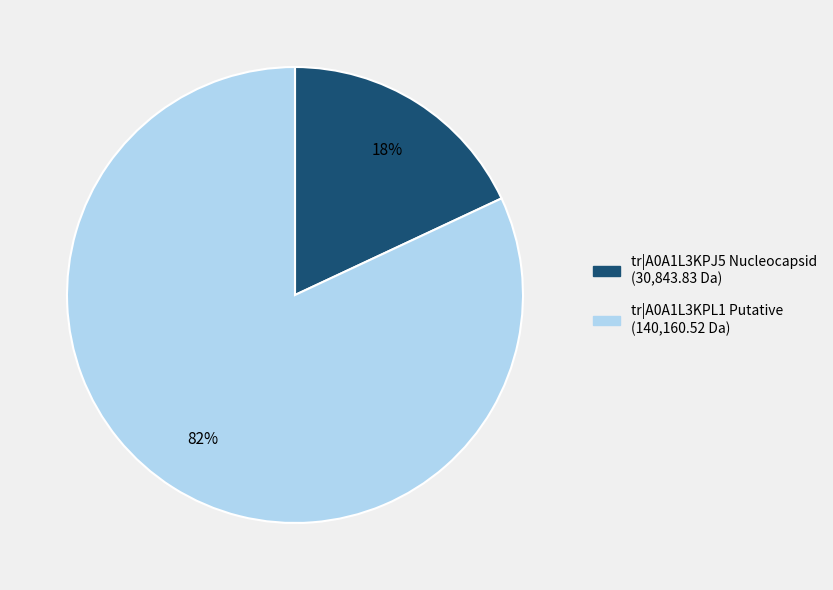

To the nearest percent, what is the average slice percentage?

50%